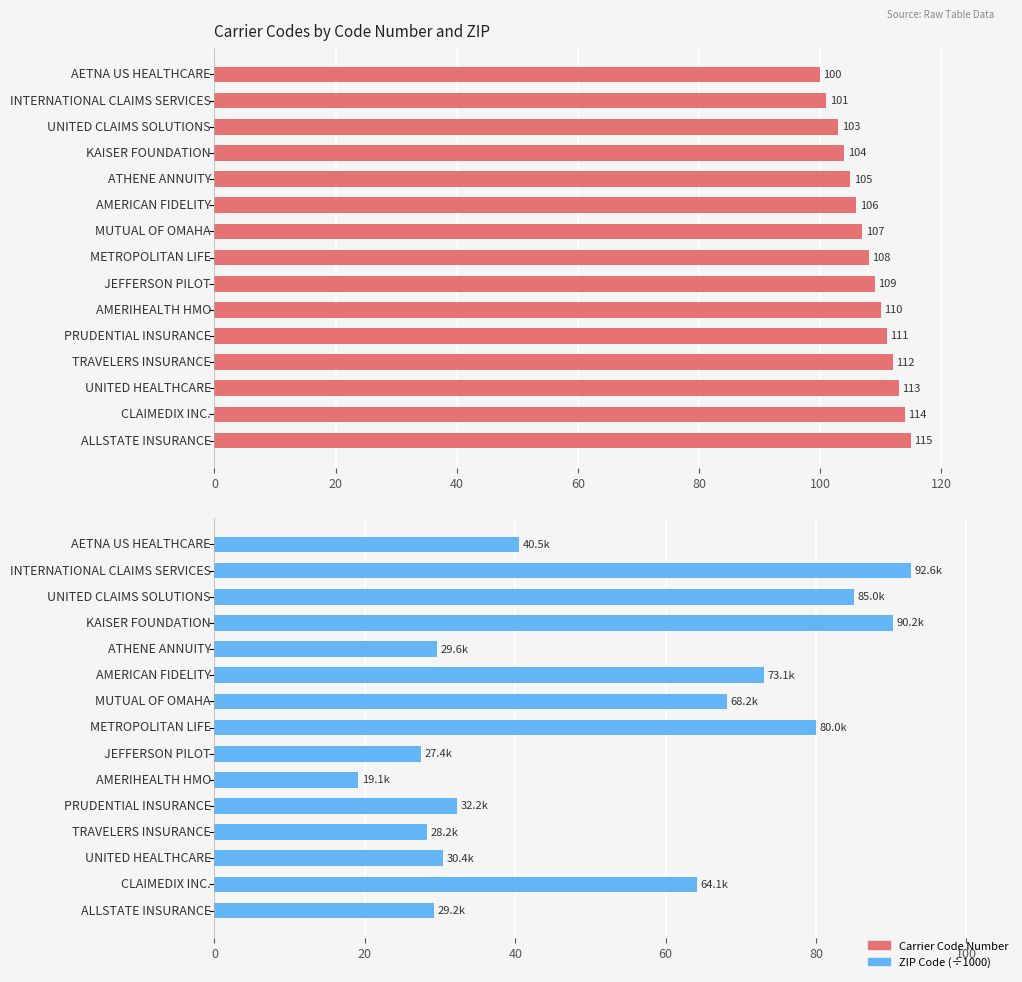

Rank the series at 40 from highest to lowest value.

CODE, ZIP (÷1000)